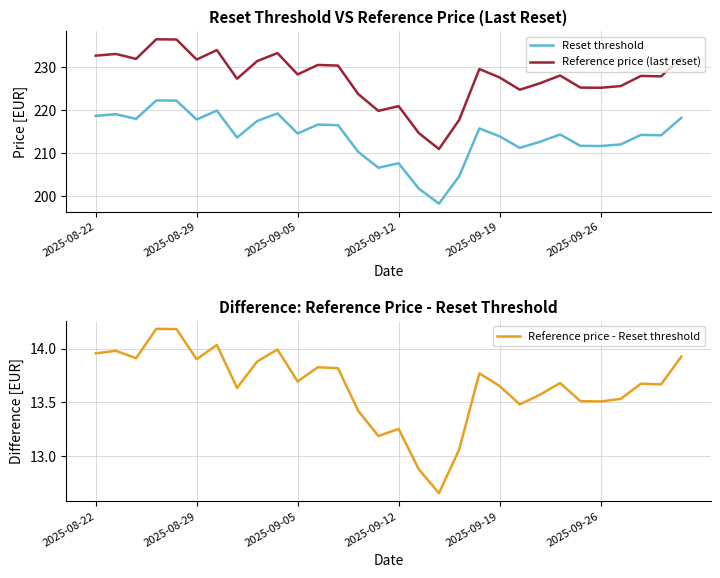

True or false: Reference price (last reset) and Reset threshold cross at least once.

False